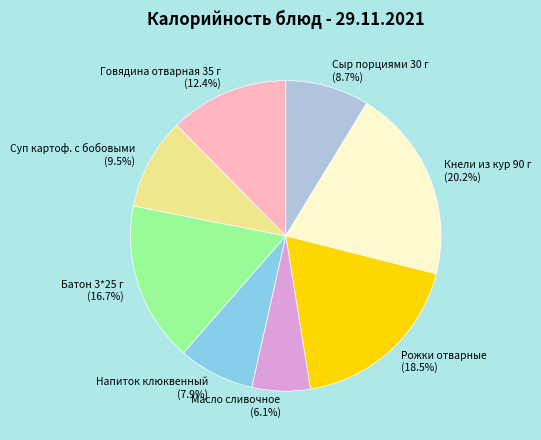

To the nearest percent, what is the average slice percentage?

12%